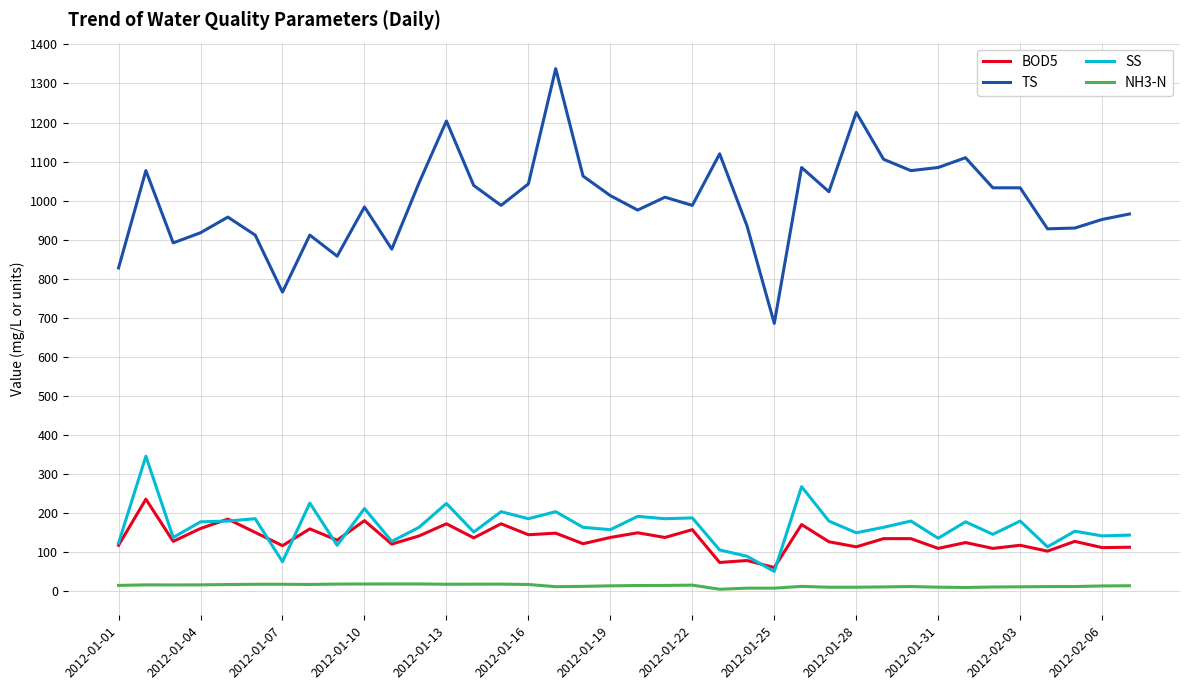

True or false: SS and TS intersect in this chart.

False